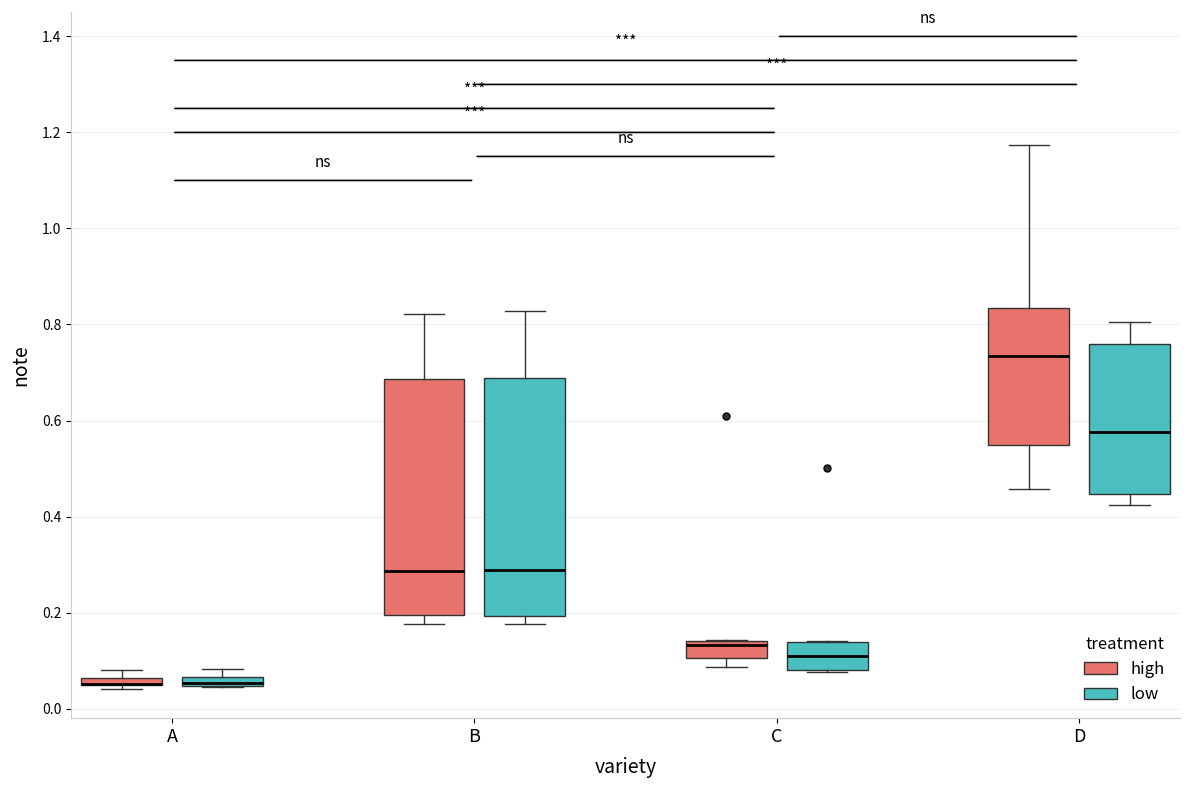

Where is the upper edge of the box for A (low) on the y-axis? The values are not printed on the chart, so give them approximately, as read against the axis.

0.06